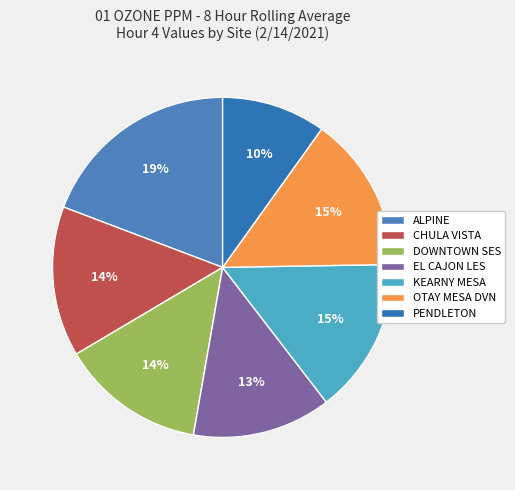

The EL CAJON LES slice represents 23% of the pie. True or false?

False